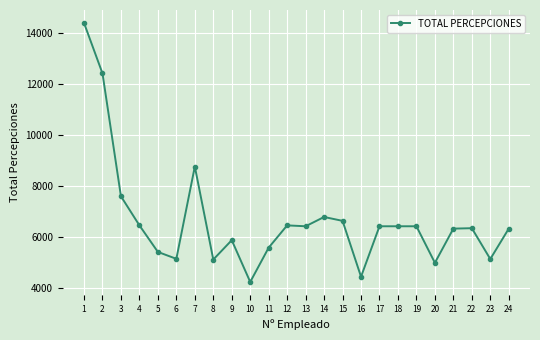

Where is the first local maximum?

7